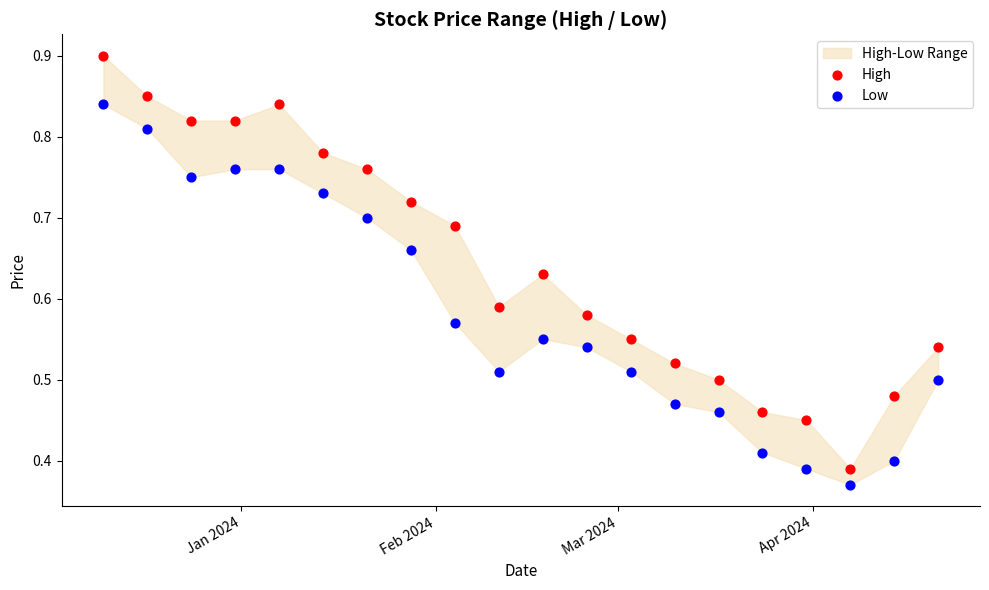

Which series has the largest Y range (max minus min)?

High